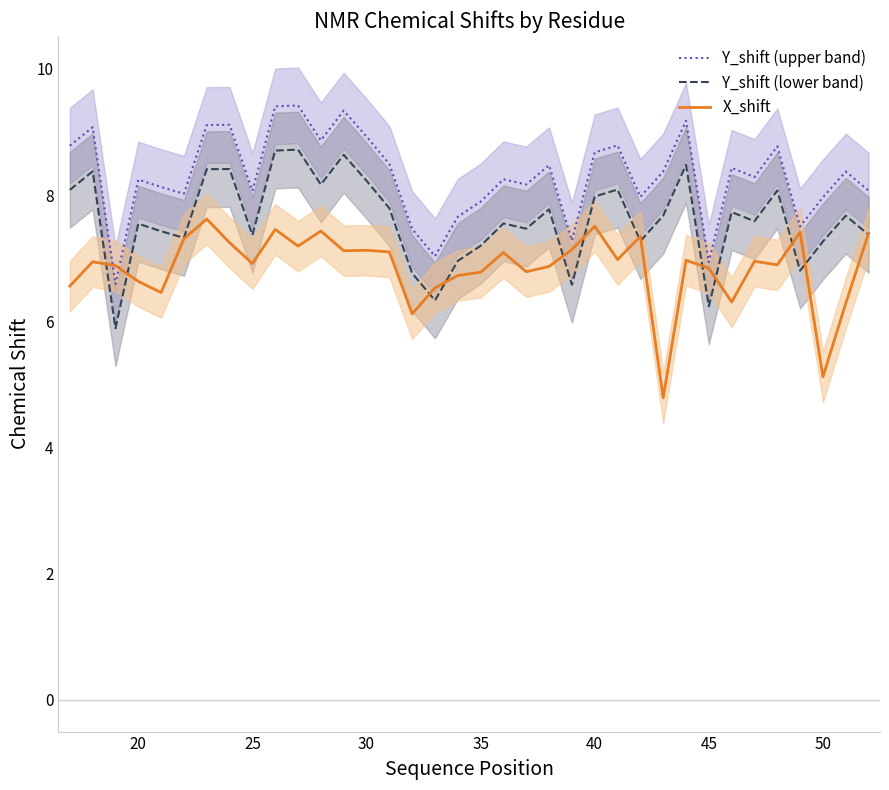

Is the value of Y_shift (upper band) at 40 greater than the value of Y_shift (lower band) at 25?

Yes